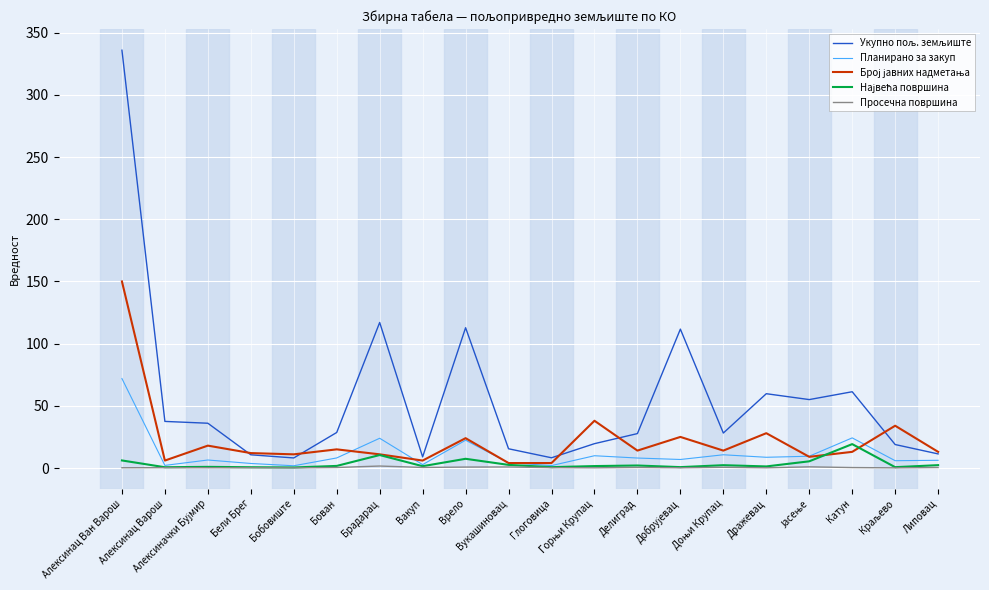

At which category is the sum across all series the highest?

Алексинац Ван Варош